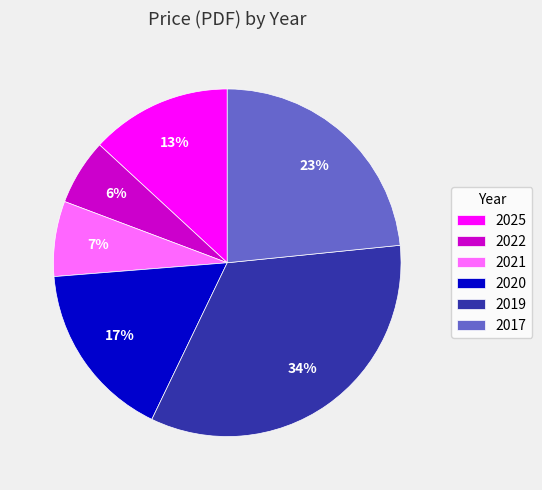

What is the smallest slice in the pie chart?

2022